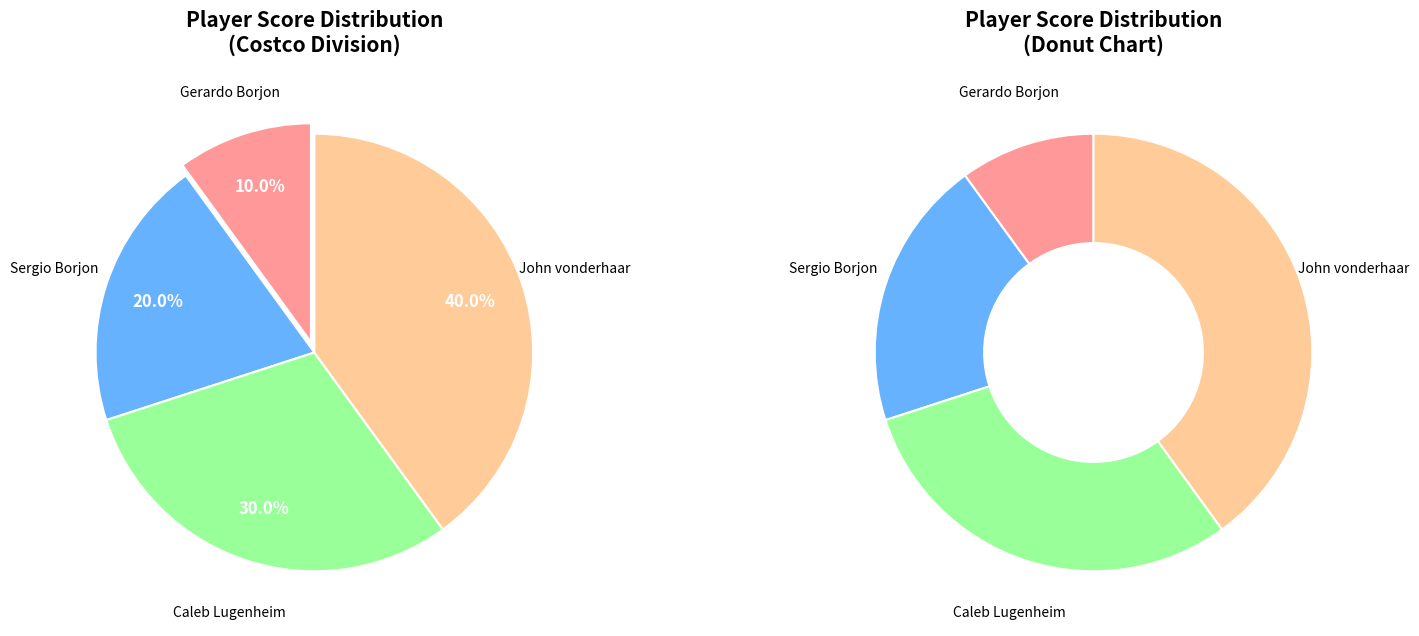

Is it true that Gerardo Borjon is 10% of the pie?

True